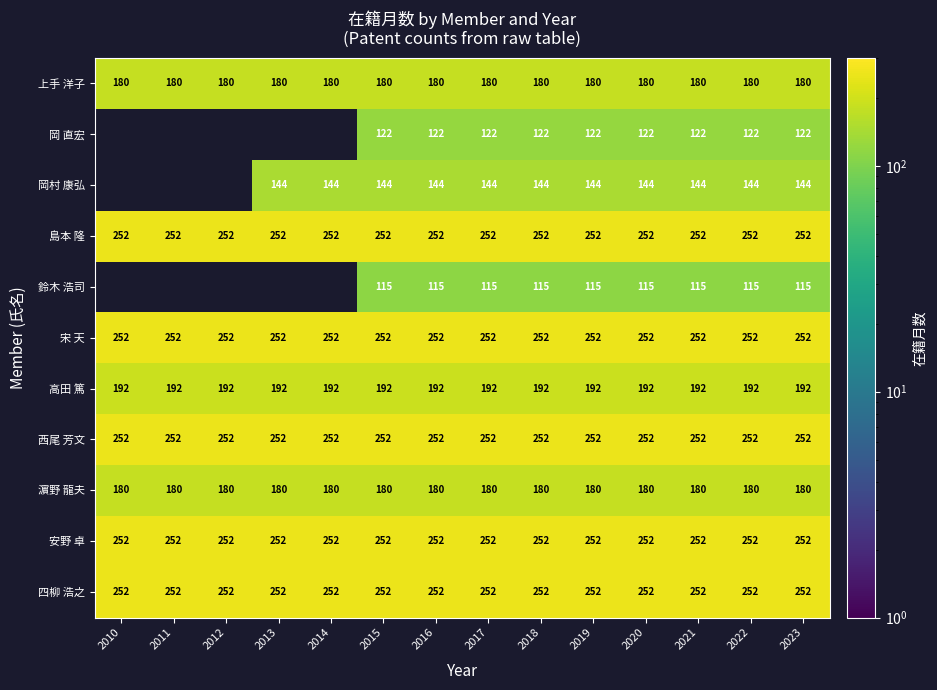

What is the greatest value displayed?

252.0